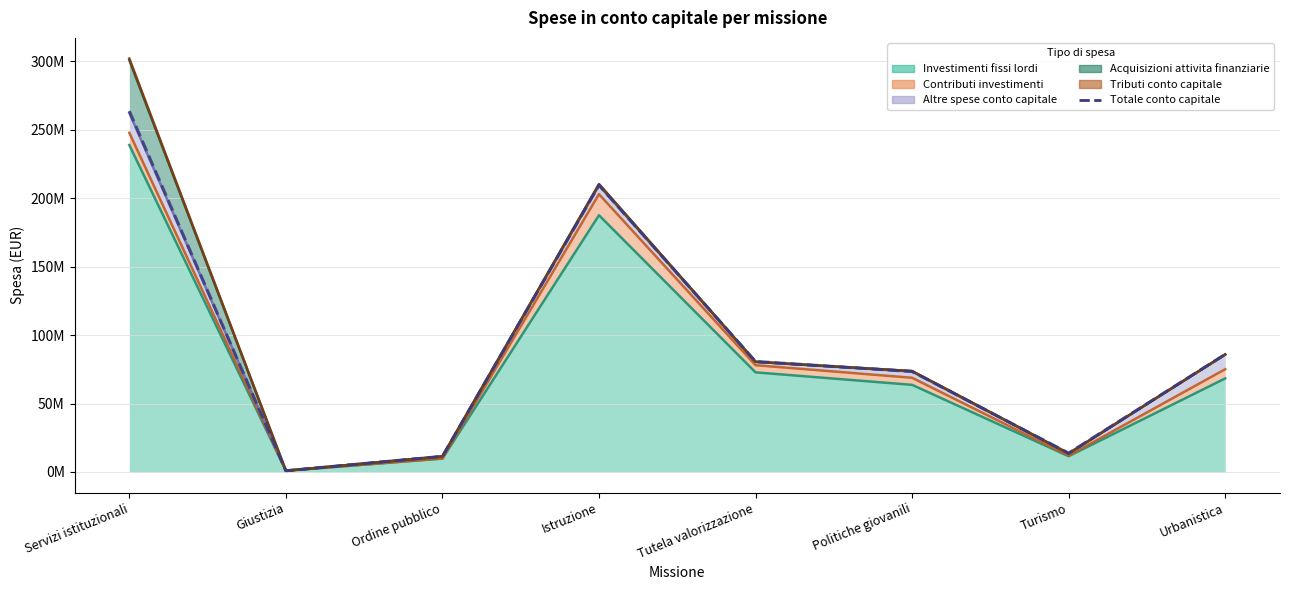

Between Istruzione and Tutela valorizzazione, which is larger?

Istruzione